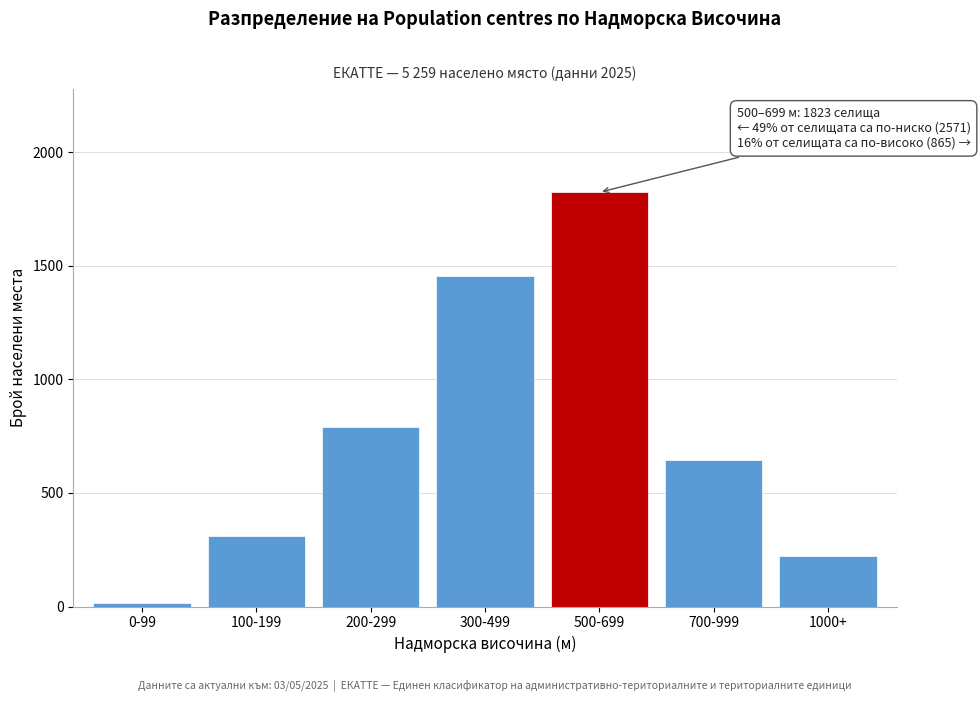

Reading left to right, list all the values displayed in this chart.

14	312	789	1456	1823	643	222